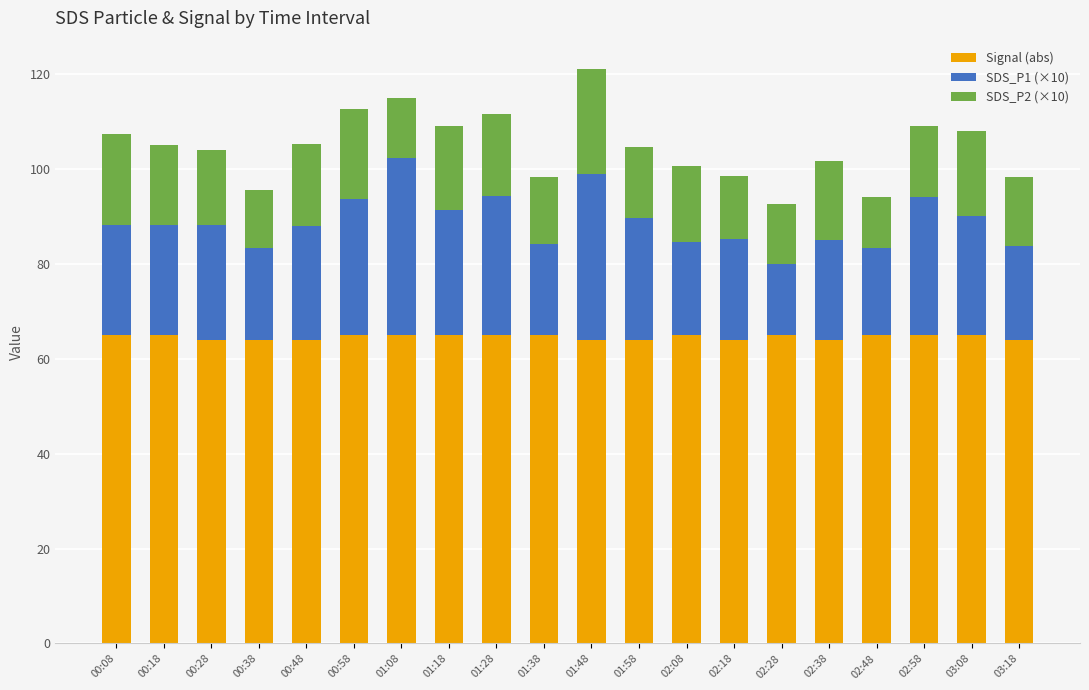

What is the lowest value of the Signal (abs) series?

64.0